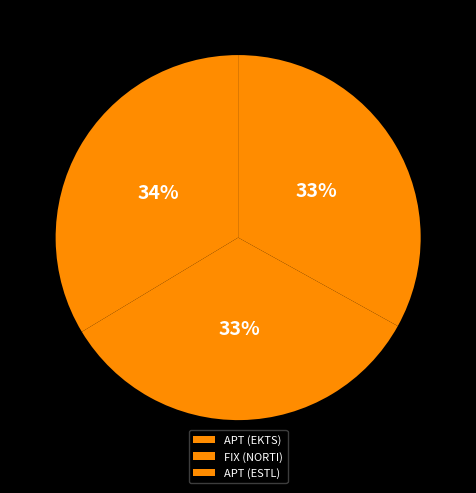

The APT (EKTS) slice represents 34% of the pie. True or false?

True